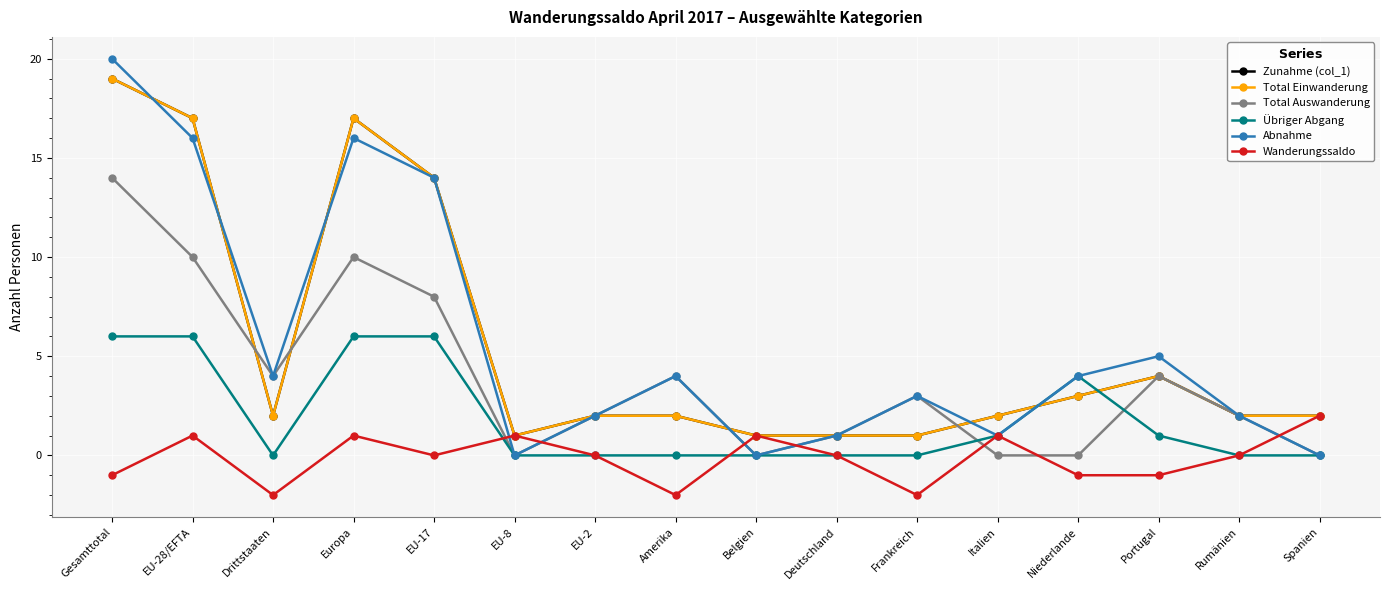

What is the sum of the Total Auswanderung values at Deutschland and Niederlande?

1